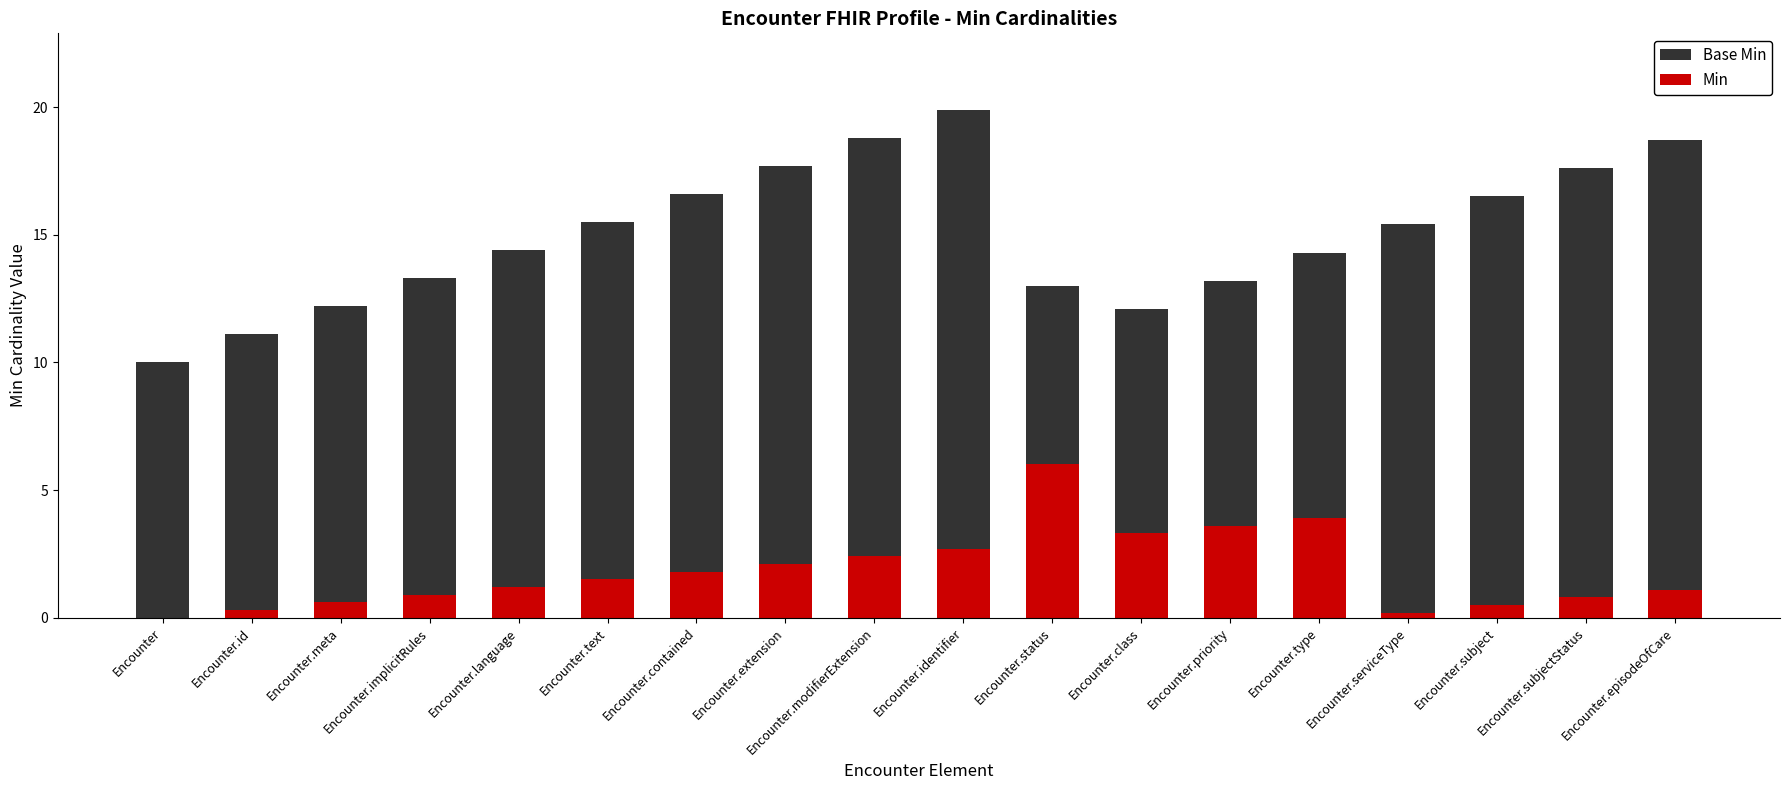

At which label is Base Min closest to 14?

Encounter.type